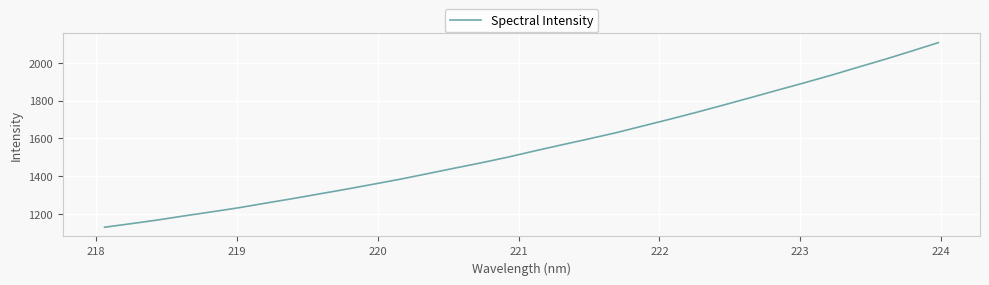

What is the minimum value shown in the chart?

1130.2